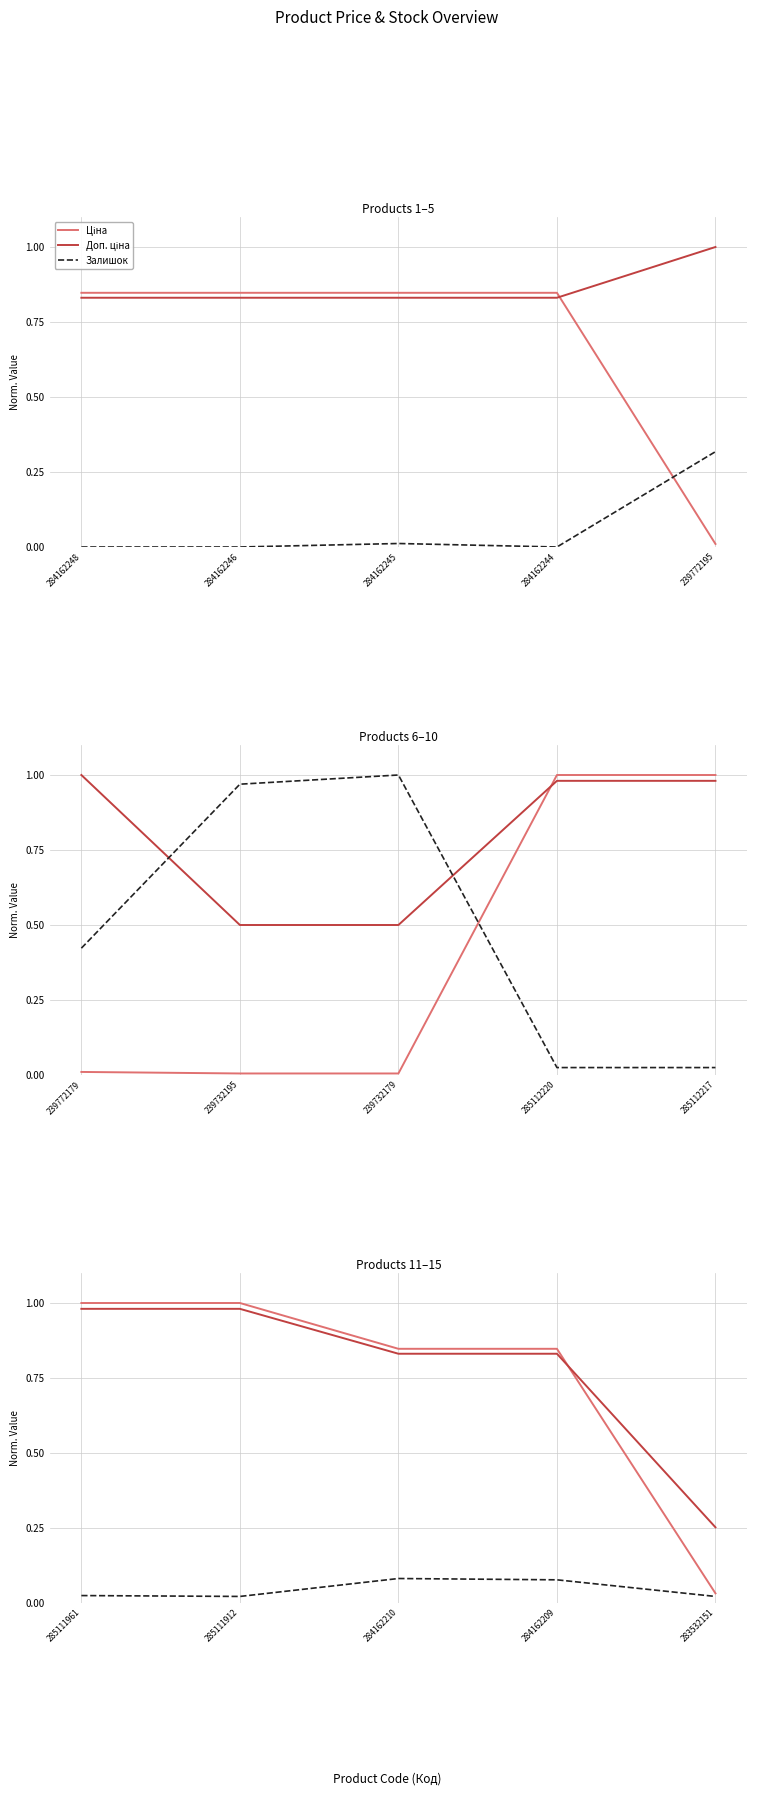

Between 284162210 and 285111961, which is larger?

285111961